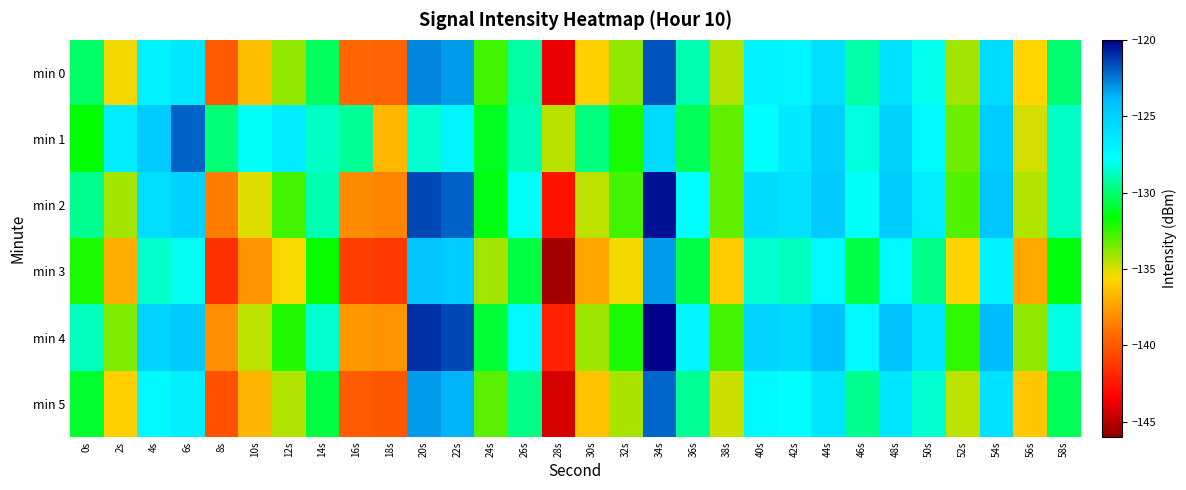

How many data points does each series have?

30